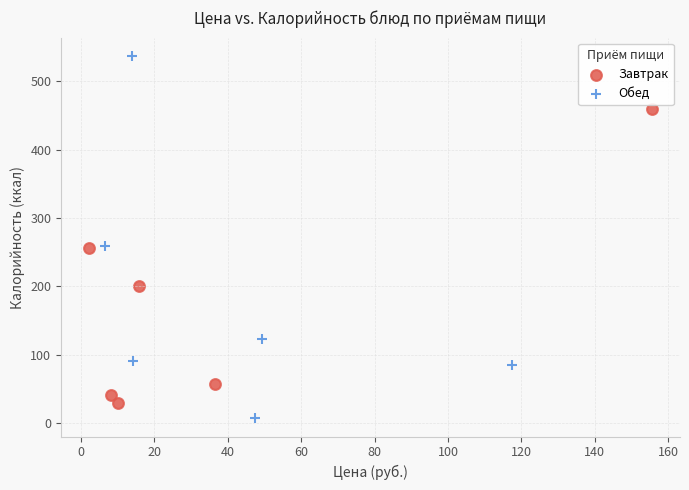

Which series has the largest Y range (max minus min)?

Обед